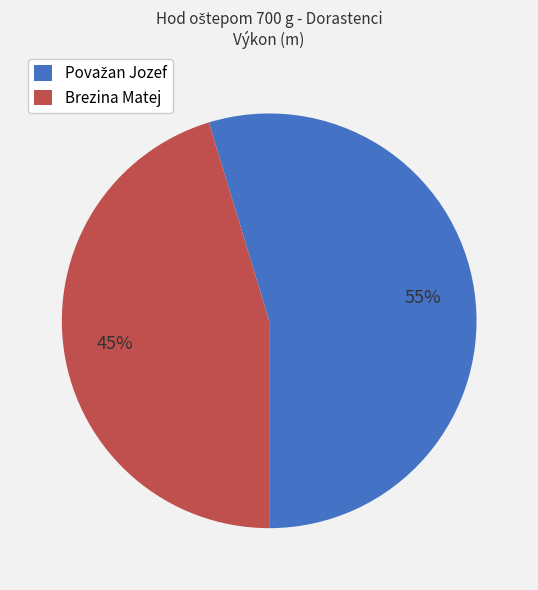

Count the number of slices in the pie.

2